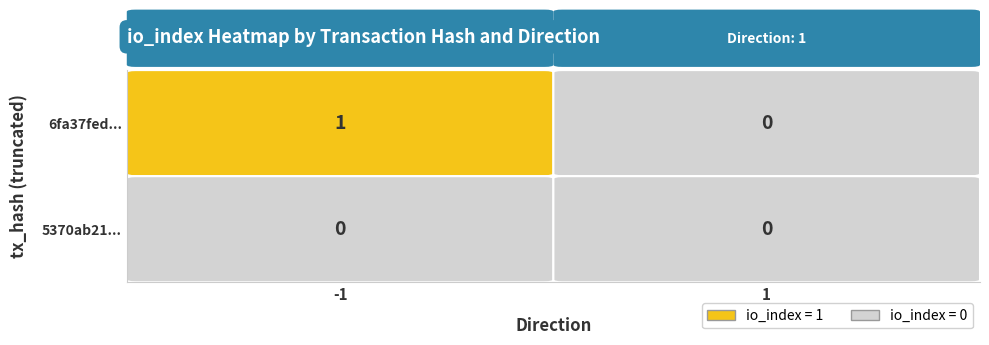

Rank the series by their average value, from lowest to highest.

5370ab21dccb2f787dd17dbc84ad650c5549153, 6fa37fed16ce5acb85ea0ad639bf97449a83a4f